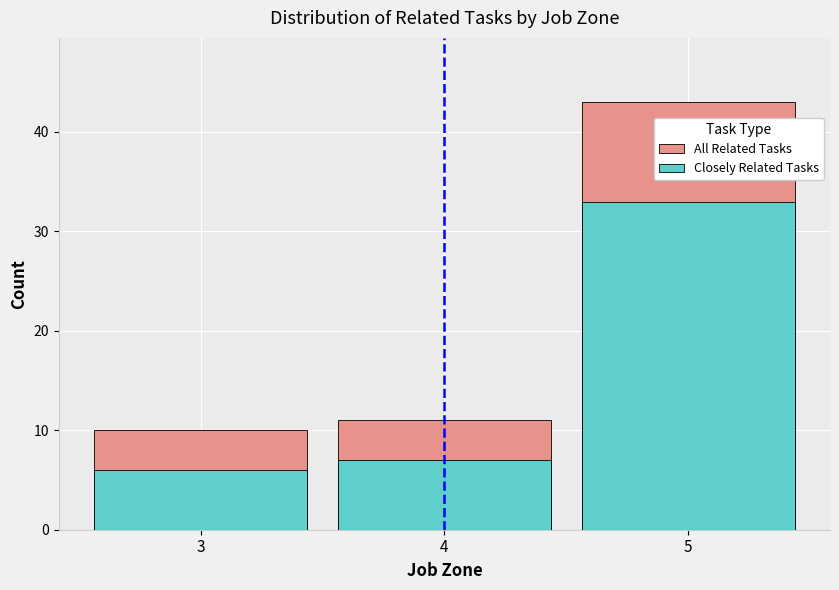

What is the total value across all series at 4?

18